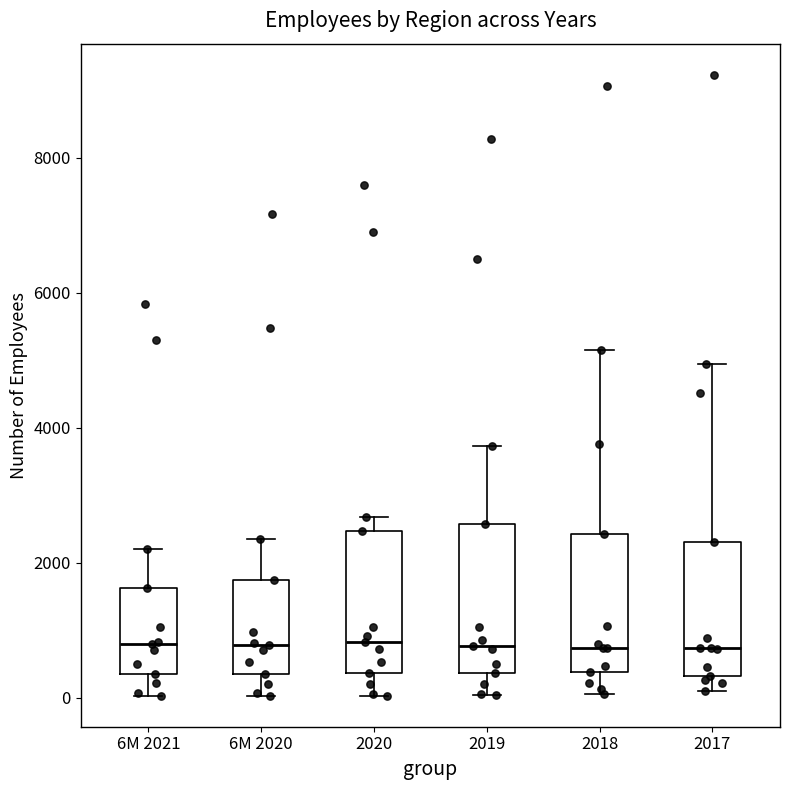

Reading left to right, transcribe this box plot: for each box, give where its median line is, the range the box spans, and where its two whiskers end, as read against the y-axis. The values are not printed on the chart, so give them approximately, as read against the axis.

6M 2021: median 800, box 400 to 1600, whiskers 0 to 2200
6M 2020: median 800, box 400 to 1800, whiskers 0 to 2400
2020: median 800, box 400 to 2400, whiskers 0 to 2600
2019: median 800, box 400 to 2600, whiskers 0 to 3800
2018: median 800, box 400 to 2400, whiskers 0 to 5200
2017: median 800, box 400 to 2400, whiskers 0 to 5000